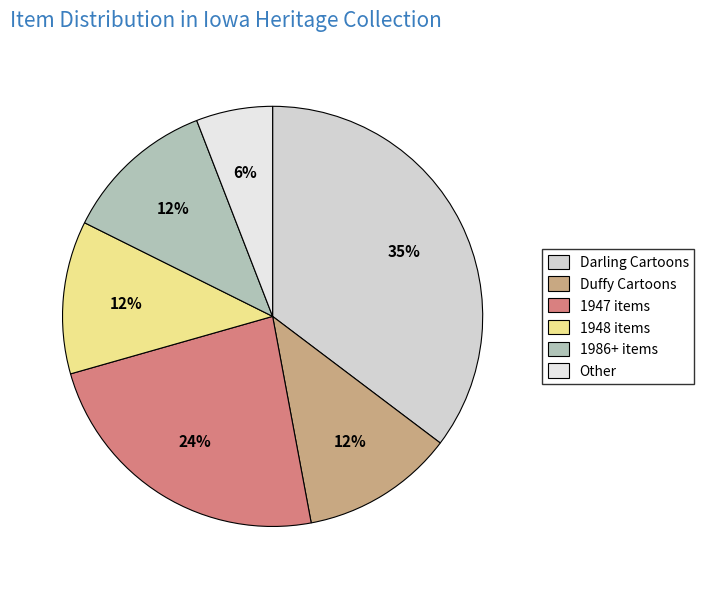

What is the smallest slice in the pie chart?

Other